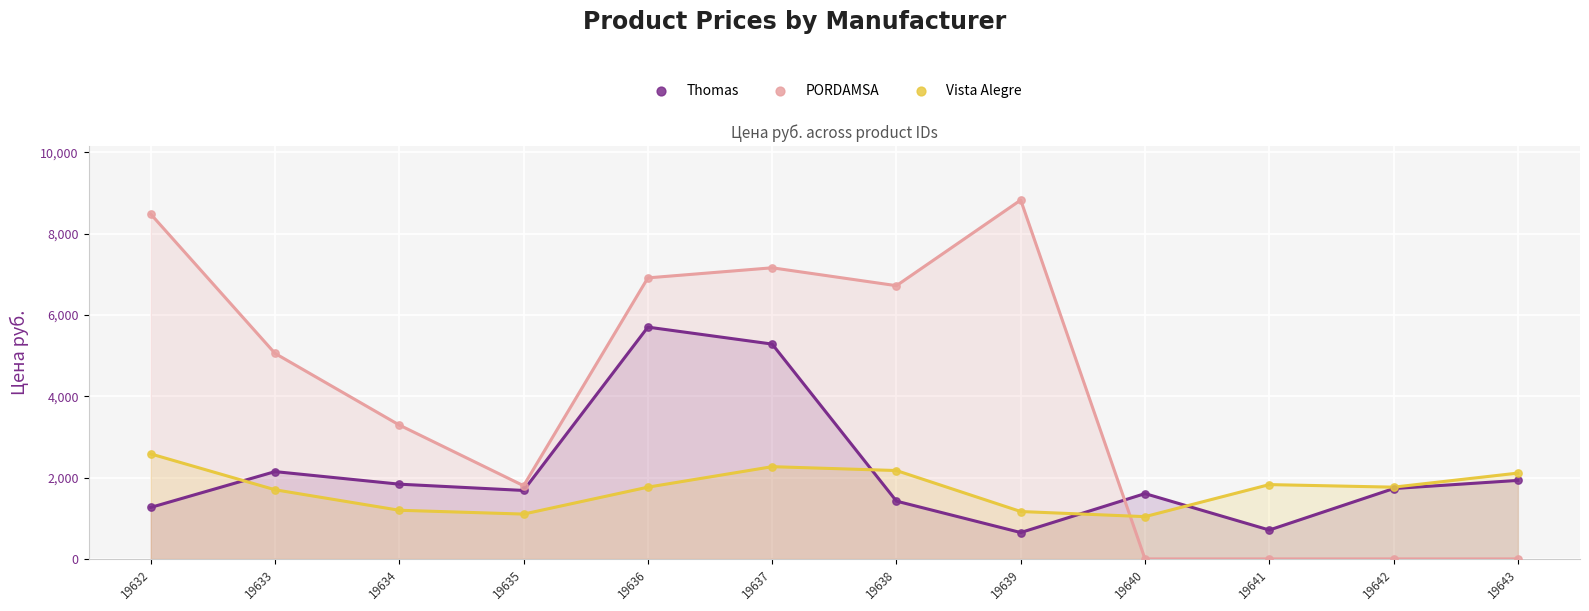

Which series contains the lowest Y value?

PORDAMSA